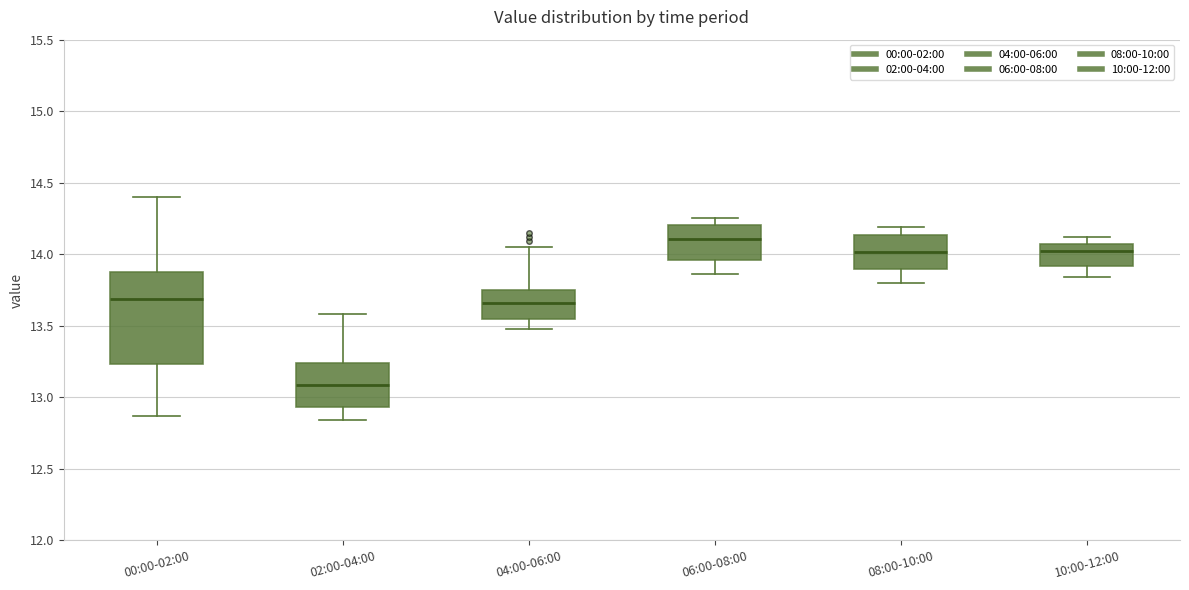

Reading left to right, read every box against the y-axis: the position of its median line, the range the box covers, and the ends of its whiskers. The values are not printed on the chart, so give them approximately, as read against the axis.

00:00-02:00: median 13.70, box 13.25 to 13.85, whiskers 12.85 to 14.40
02:00-04:00: median 13.10, box 12.95 to 13.25, whiskers 12.85 to 13.60
04:00-06:00: median 13.65, box 13.55 to 13.75, whiskers 13.50 to 14.05
06:00-08:00: median 14.10, box 13.95 to 14.20, whiskers 13.85 to 14.25
08:00-10:00: median 14.00, box 13.90 to 14.15, whiskers 13.80 to 14.20
10:00-12:00: median 14.00, box 13.90 to 14.05, whiskers 13.85 to 14.10